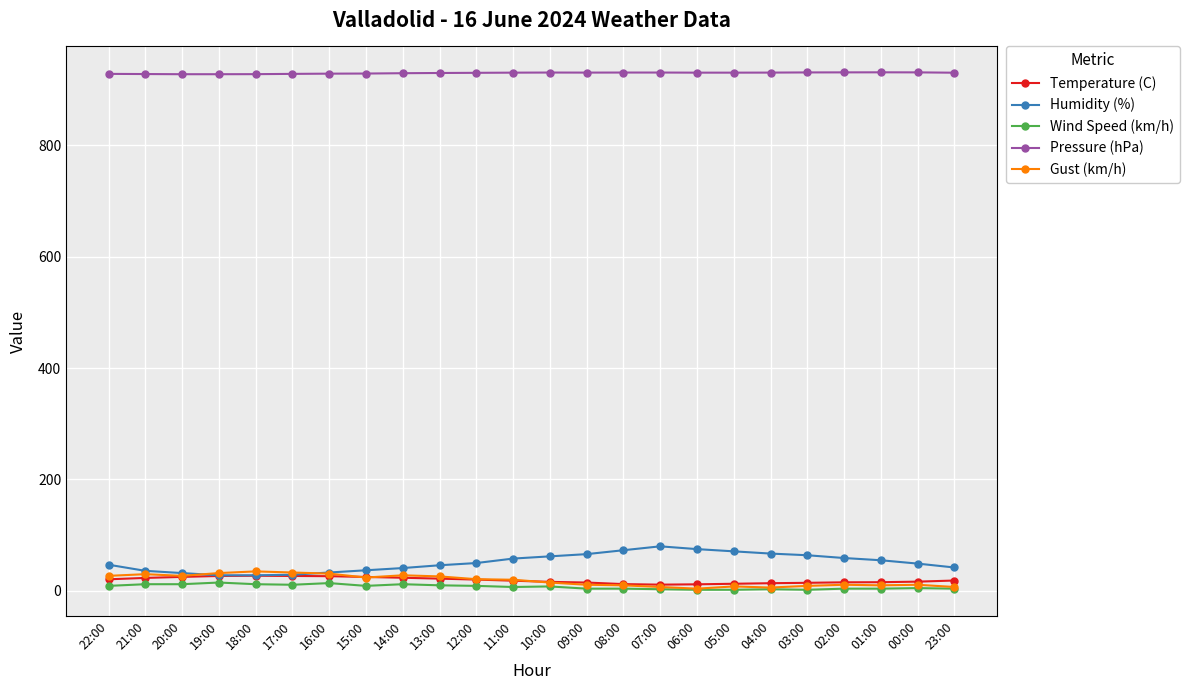

What are all the series names shown in the legend?

Temperature (C), Humidity (%), Wind Speed (km/h), Pressure (hPa), Gust (km/h)